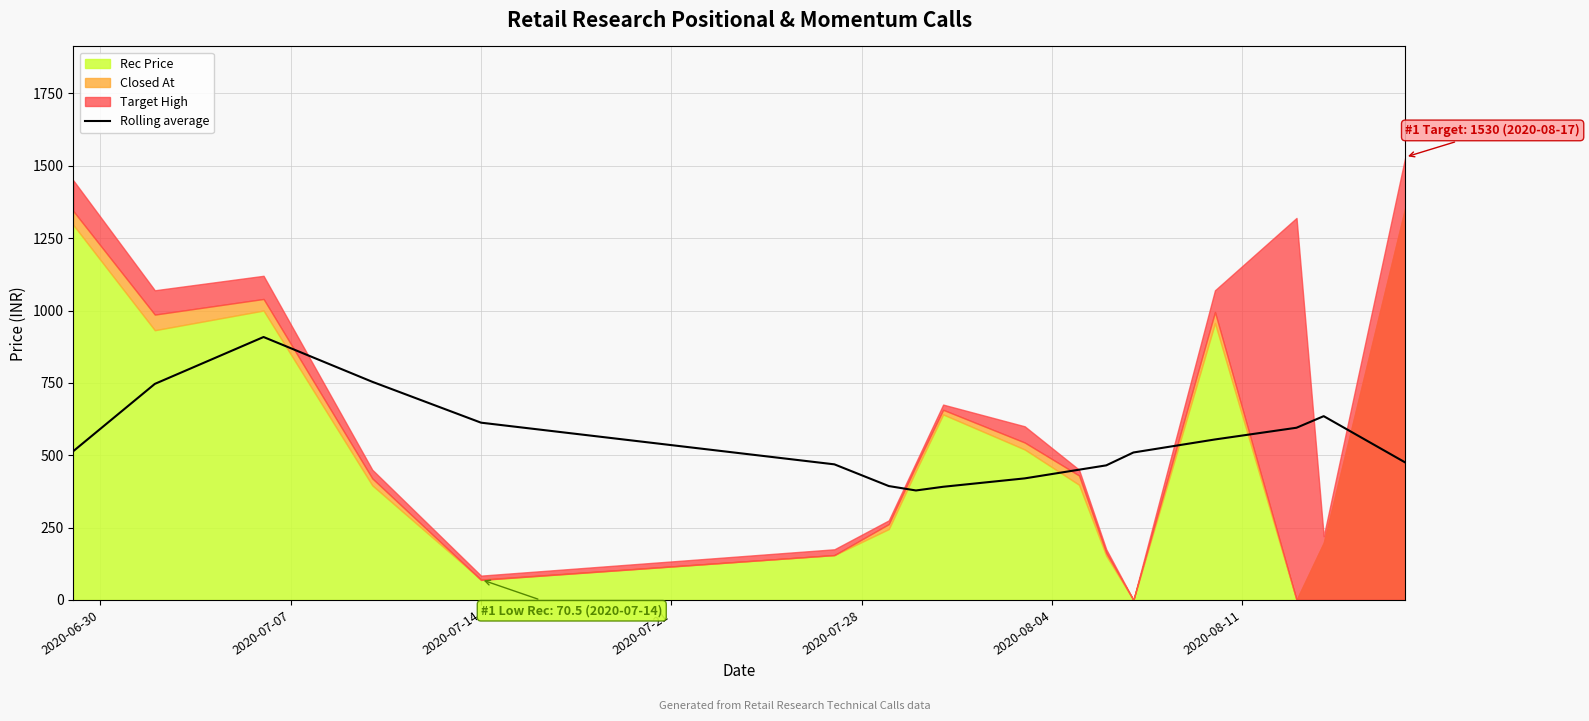

Reading right to left, what are all the values shown in this chart?

475.0	635.0	595.0	554.5	509.5	465.0	450.0	420.0	391.0	378.2	393.5	468.5	612.5	753.8	908.5	746.5	514.0